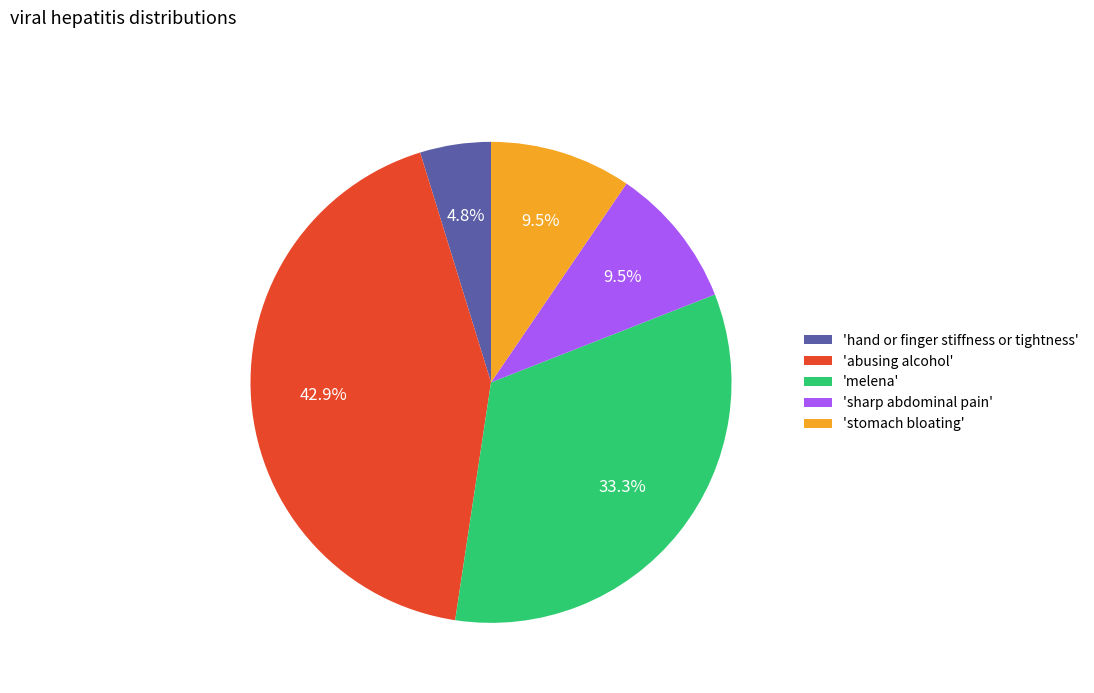

Which slice is the largest?

'abusing alcohol'